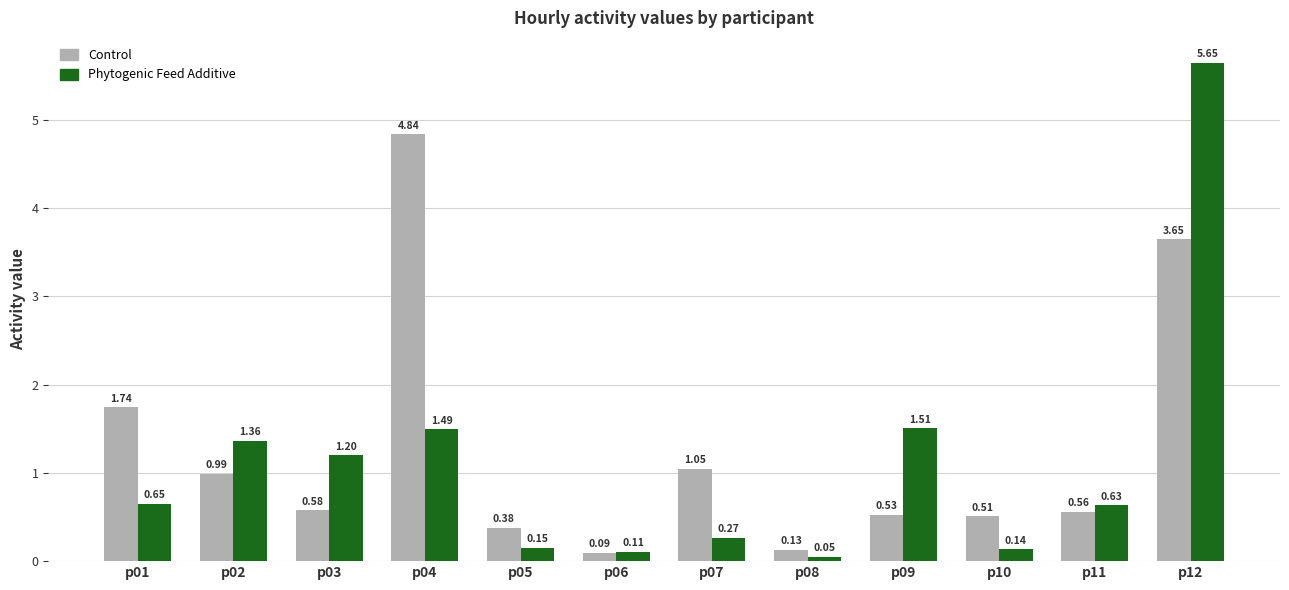

What is the average value of the Phytogenic Feed Additive series?

1.1